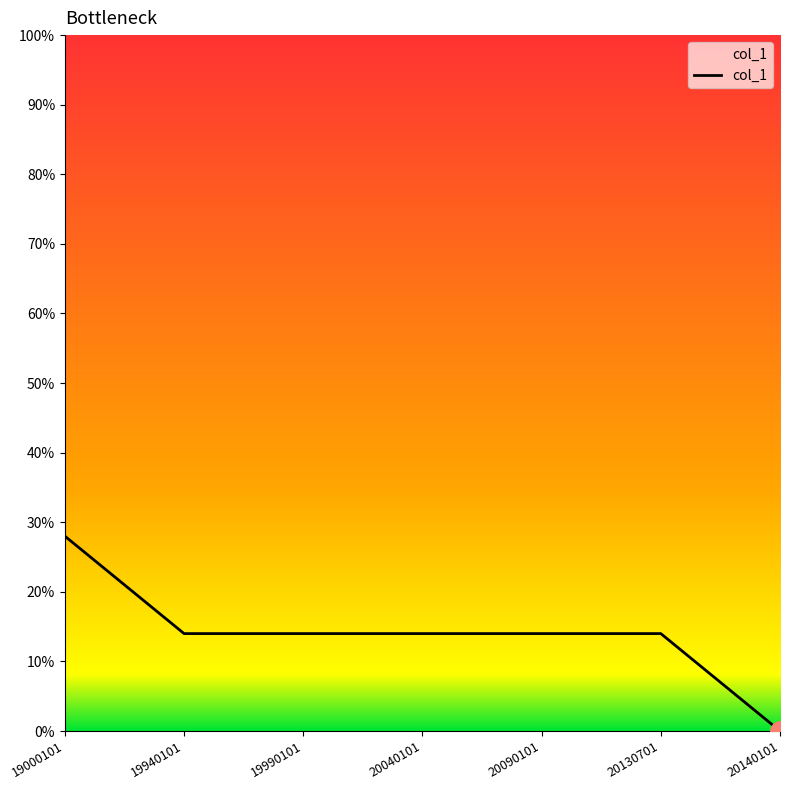

The value at 19000101 is 7. True or false?

False